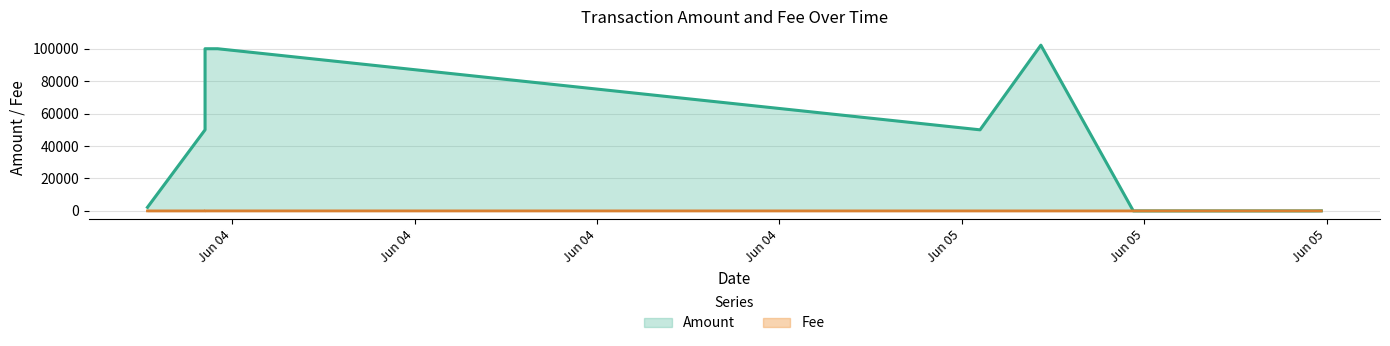

What is the maximum value shown in the chart?

102199.1